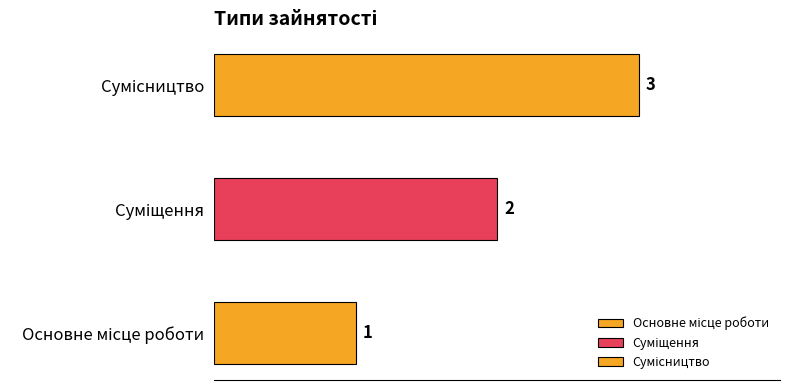

What is the label of the 3rd bar from the right?

Основне місце роботи